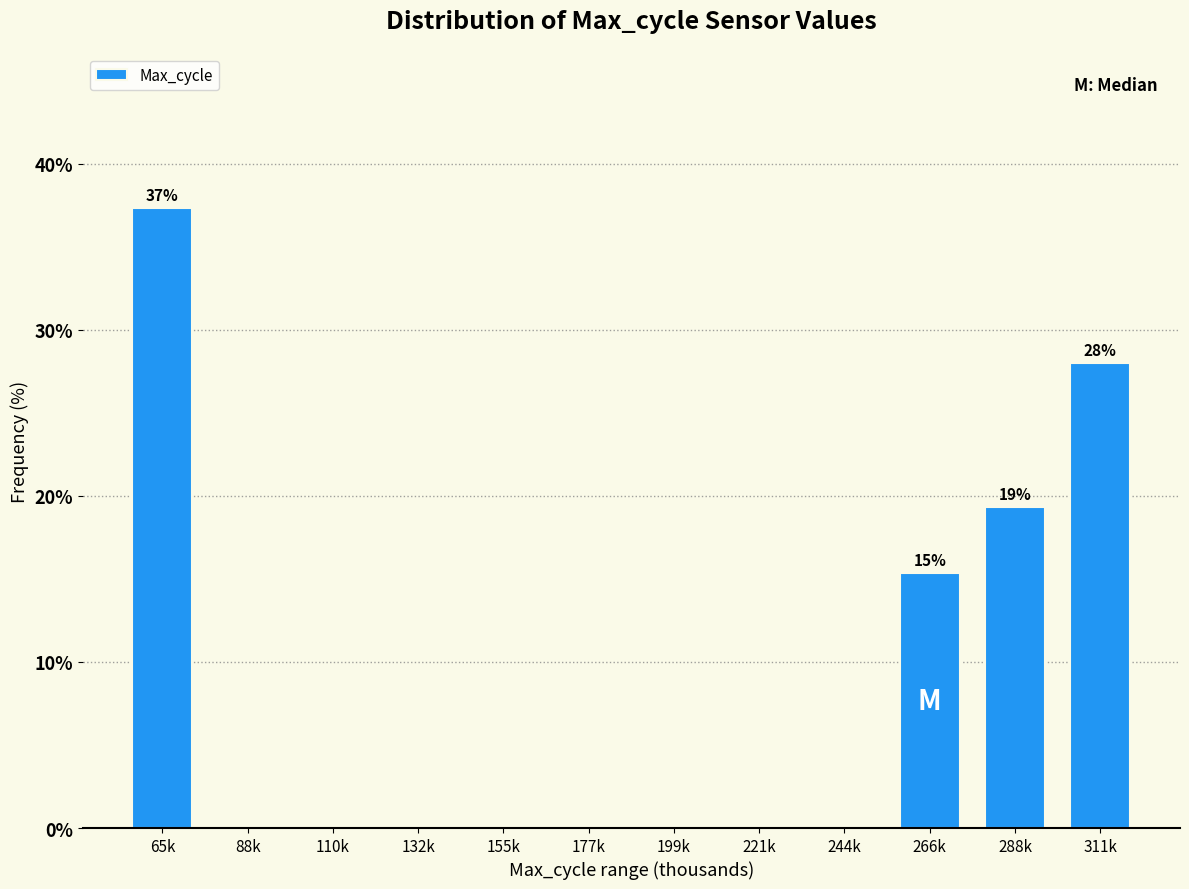

Reading left to right, what are all the values shown in this chart?

65k=37.3	88k=0.0	110k=0.0	132k=0.0	155k=0.0	177k=0.0	199k=0.0	221k=0.0	244k=0.0	266k=15.3	288k=19.3	311k=28.0